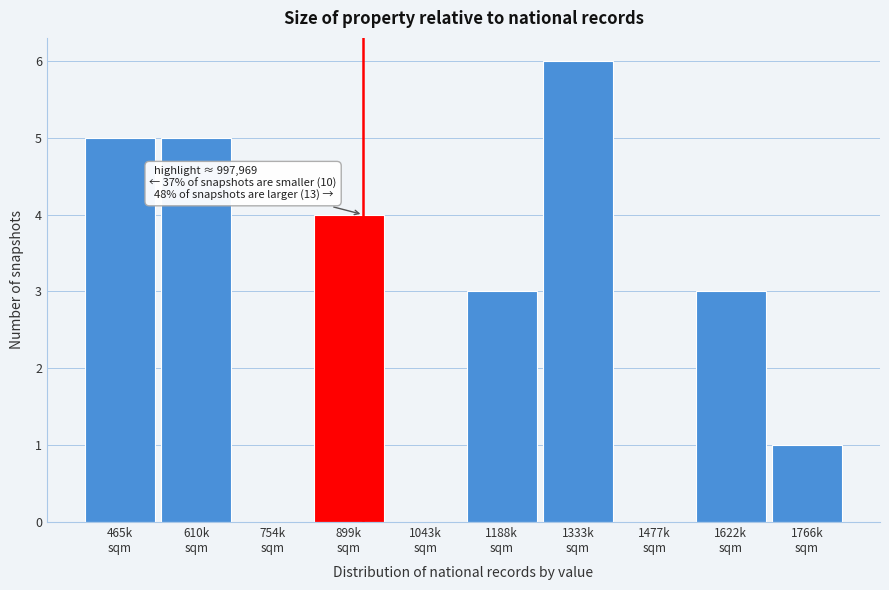

What is the sum of all values?

27